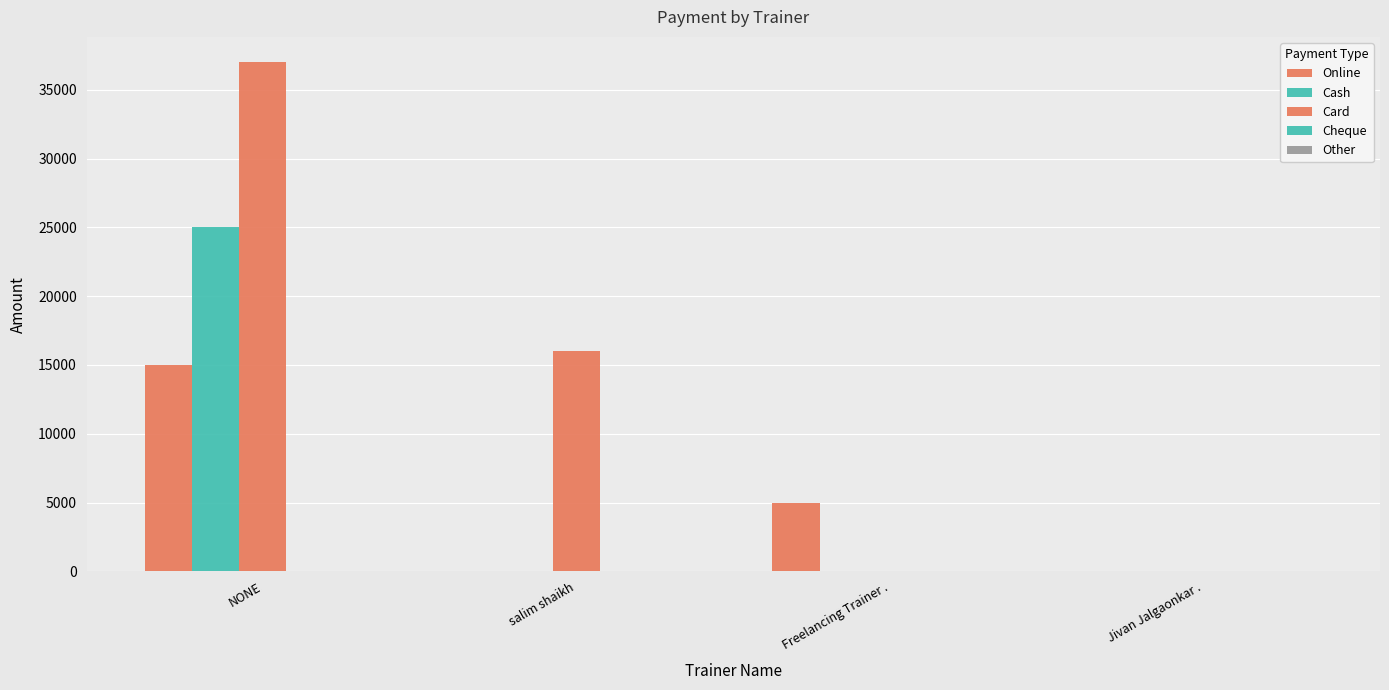

Does the chart contain stacked bars?

No